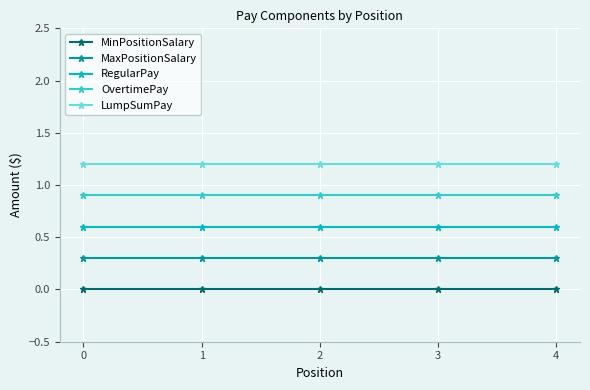

What is the spread (max minus min) of values at 1?

1.2